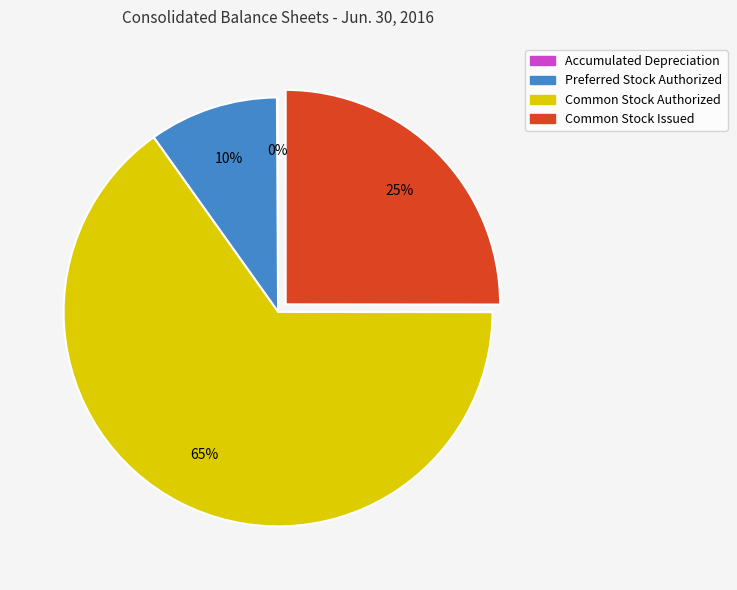

To the nearest percent, what is the difference between the largest and smallest slice percentages?

65%